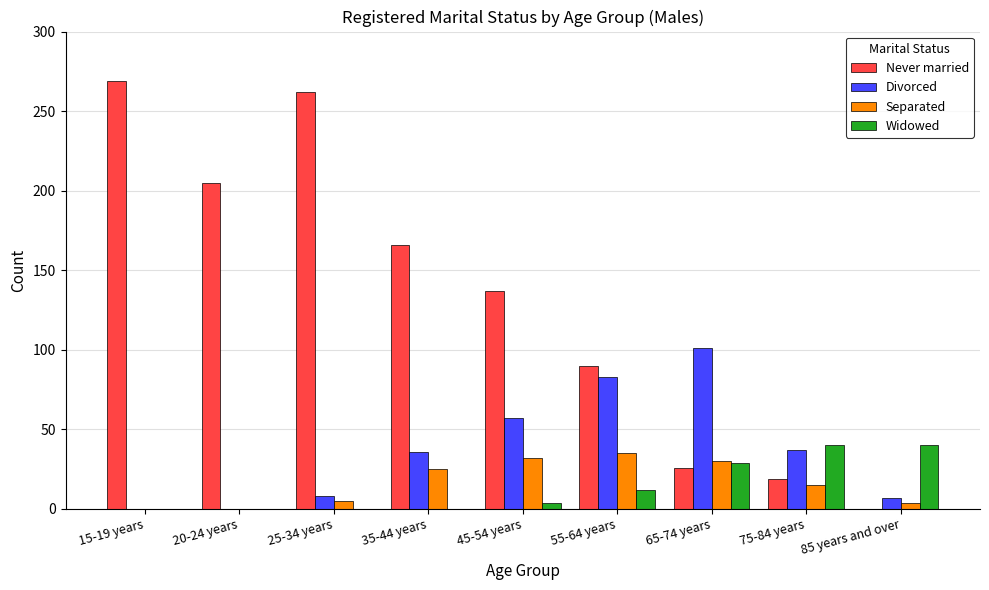

What is the maximum value shown in the chart?

269